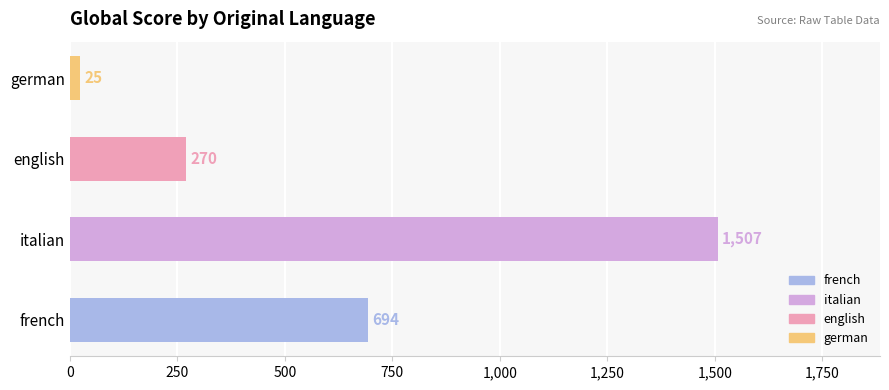

What is the change in value from french to english?

-424